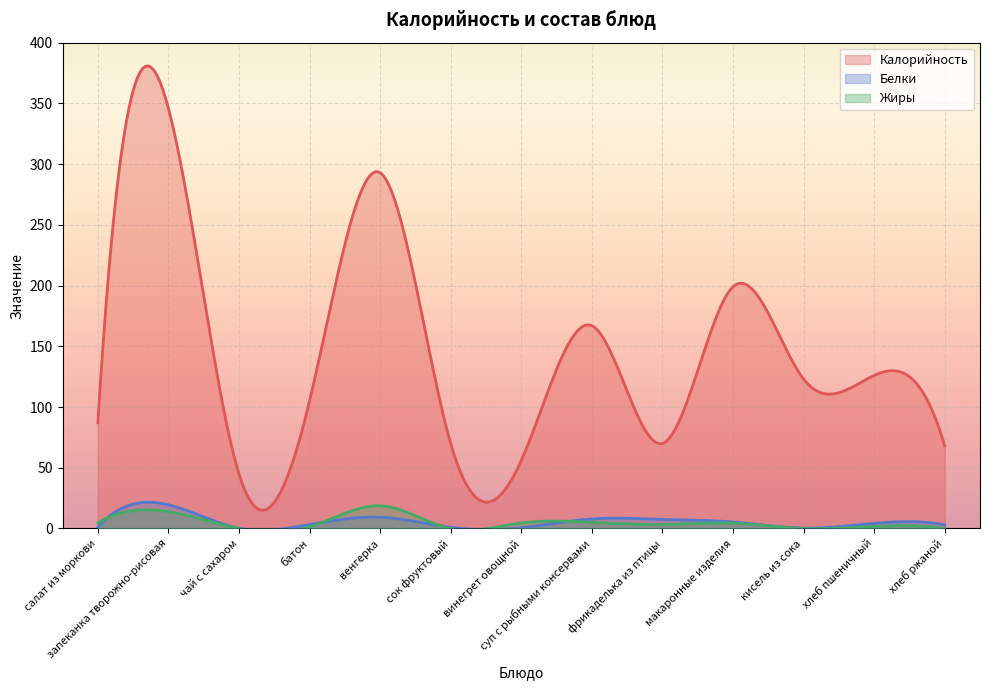

List the series in order of their peak value, highest first.

Калорийность, Белки, Жиры